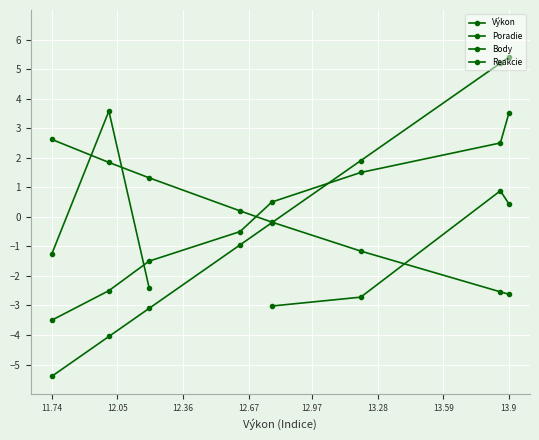

What value does the Reakcie series have at 11.74?

-1.3